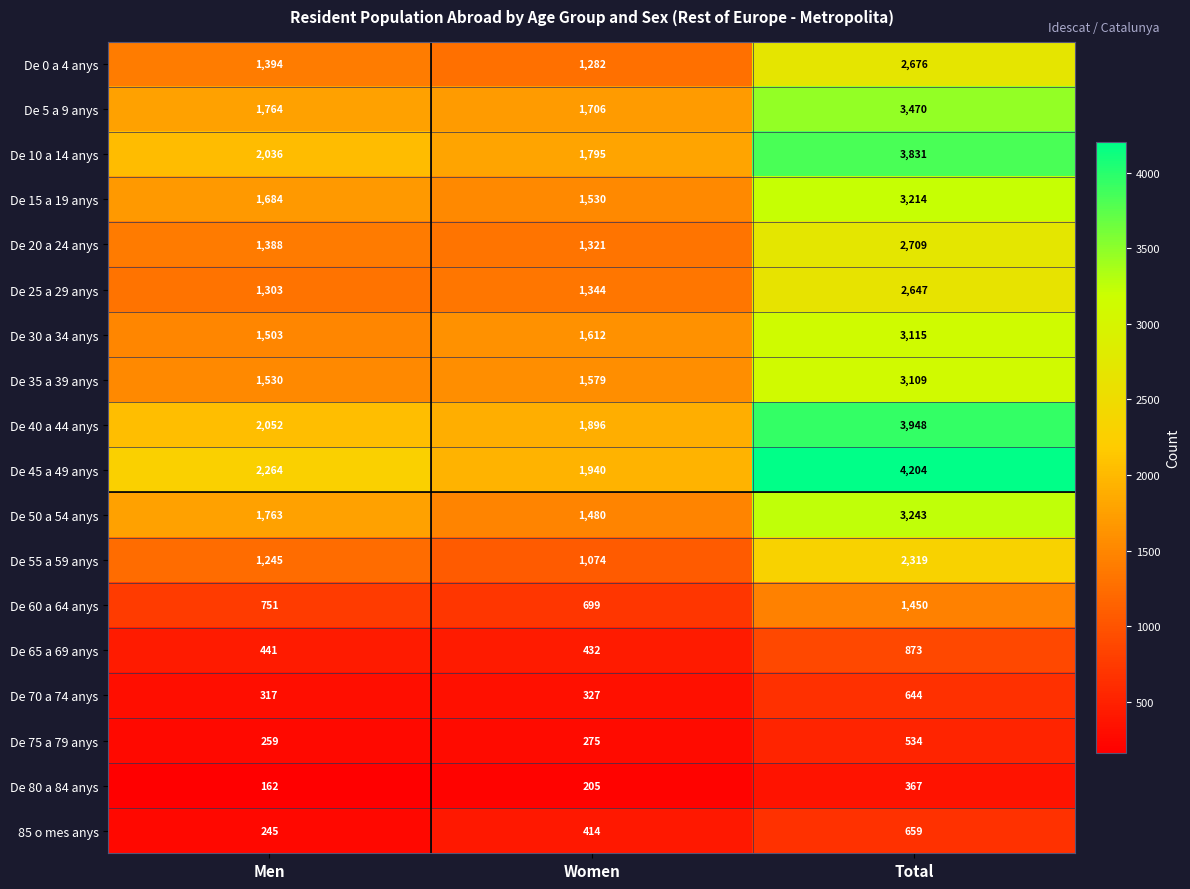

Which series changed the most between Women and Total?

De 45 a 49 anys